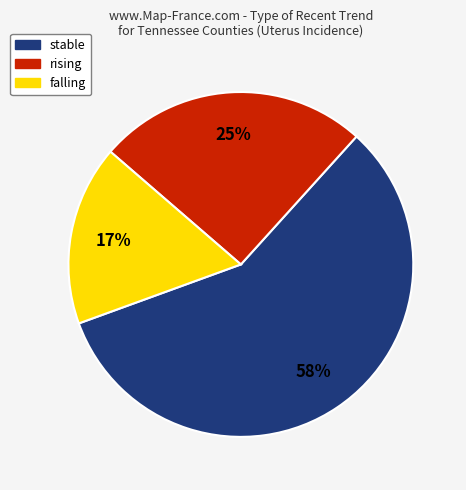

Approximately how many times larger is the value at falling compared to stable?

0.3